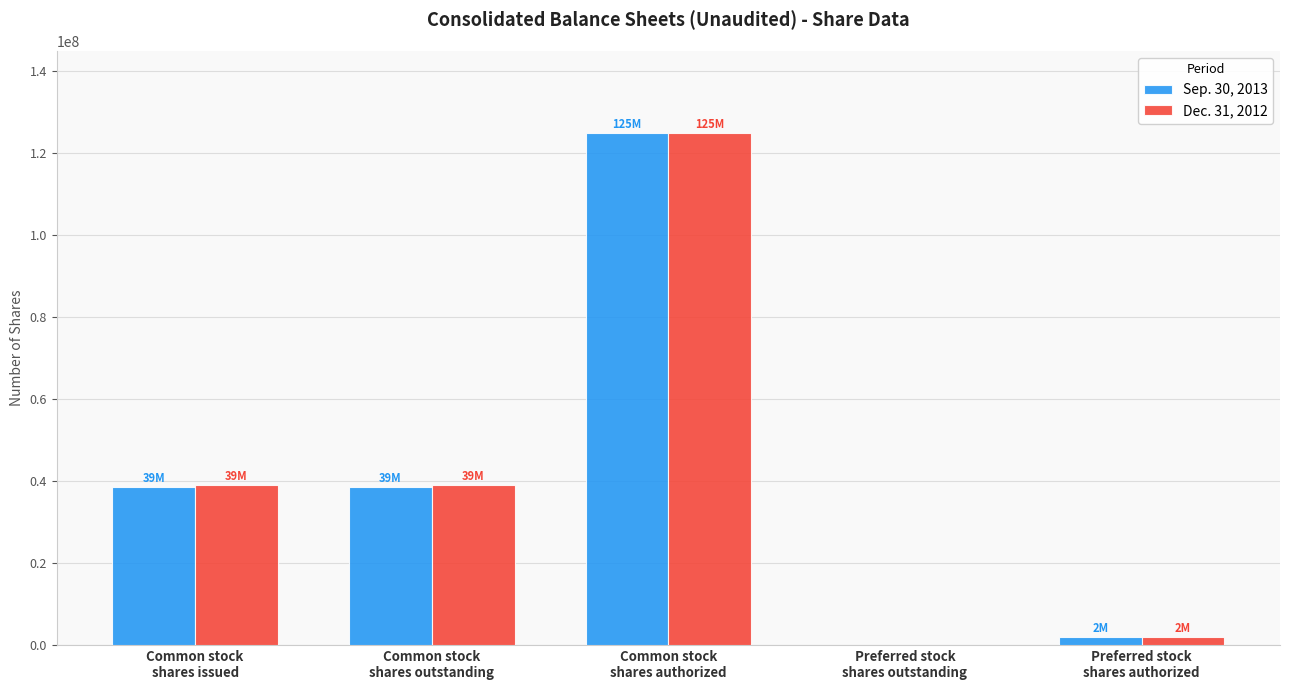

What is the greatest value displayed?

125000000